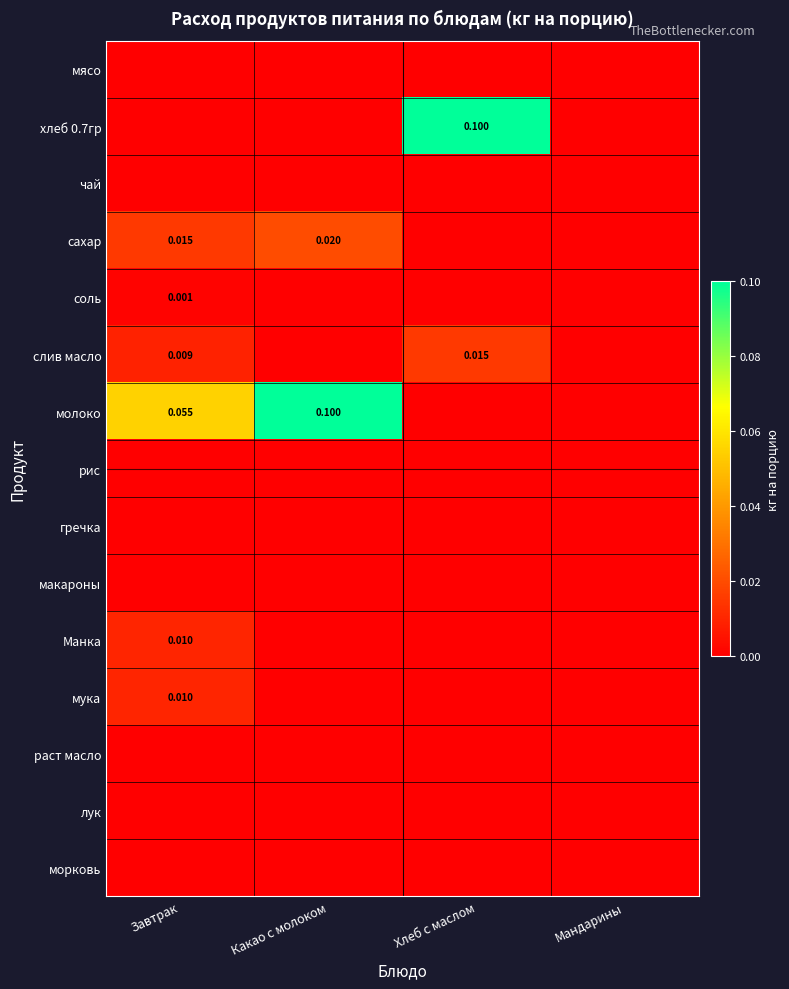

Which series has the largest total across all categories?

молоко